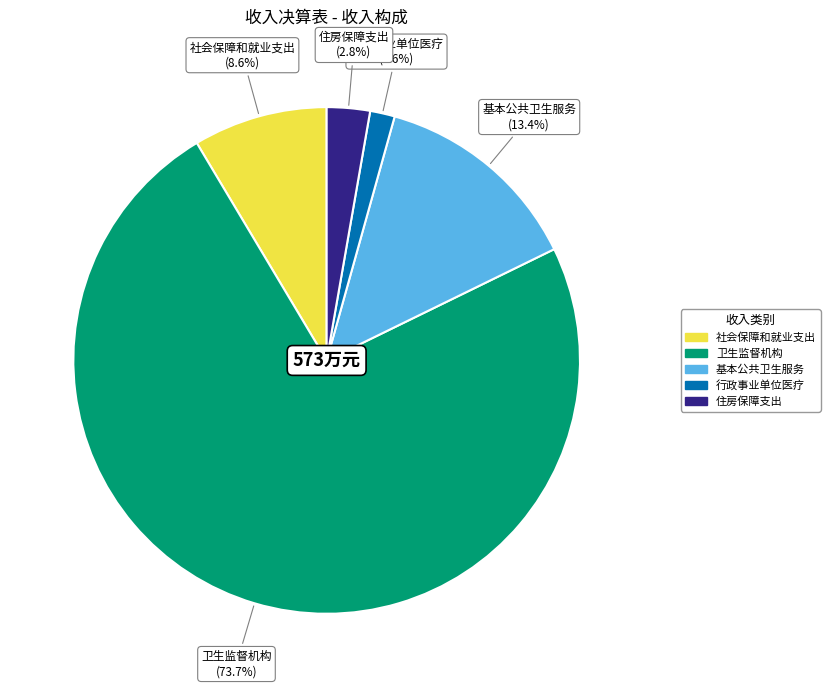

What is the majority slice?

卫生监督机构